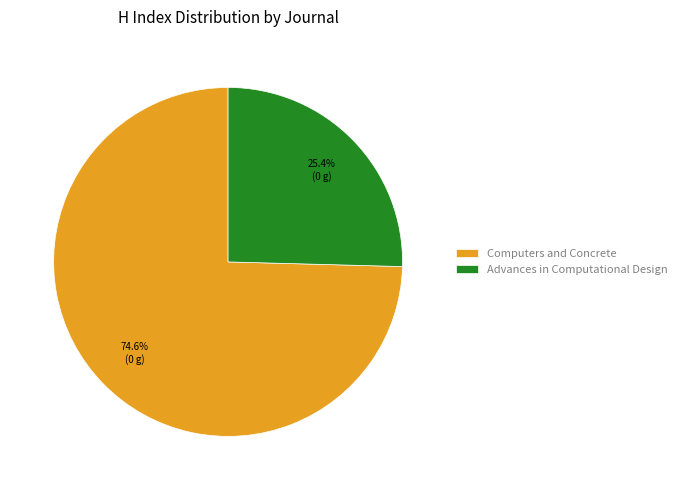

Which has a higher value, Advances in Computational Design or Computers and Concrete?

Computers and Concrete